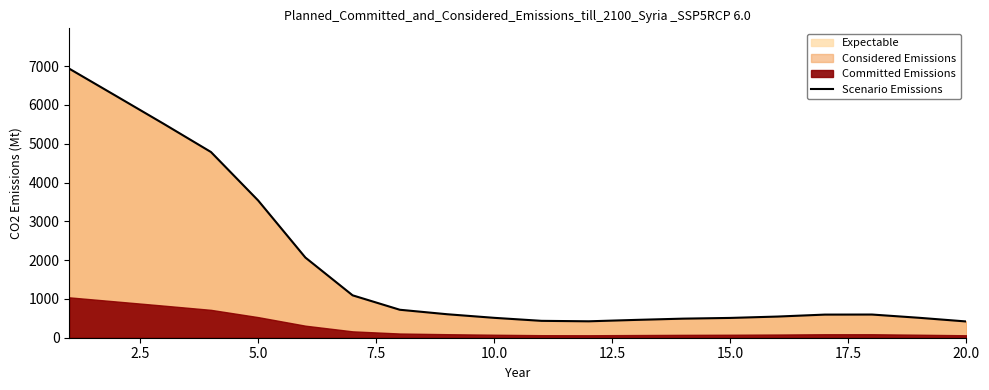

Reading left to right, list all the values displayed in this chart.

6934.8	6225.4	5513.4	4787.5	3537.4	2066.7	1093.0	721.0	605.6	512.6	435.2	423.3	459.5	491.8	510.4	545.6	596.1	597.7	513.5	418.7